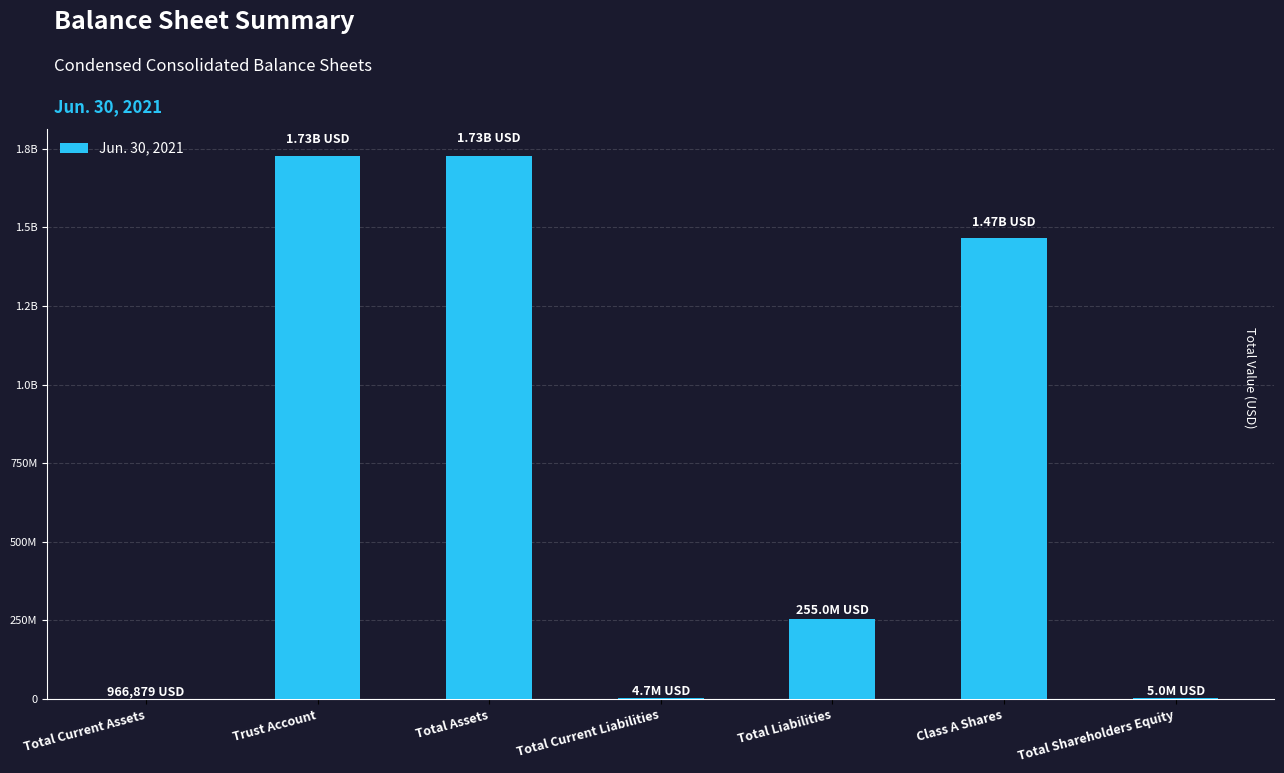

True or false: the data shows 1725987976 at Total Assets.

True